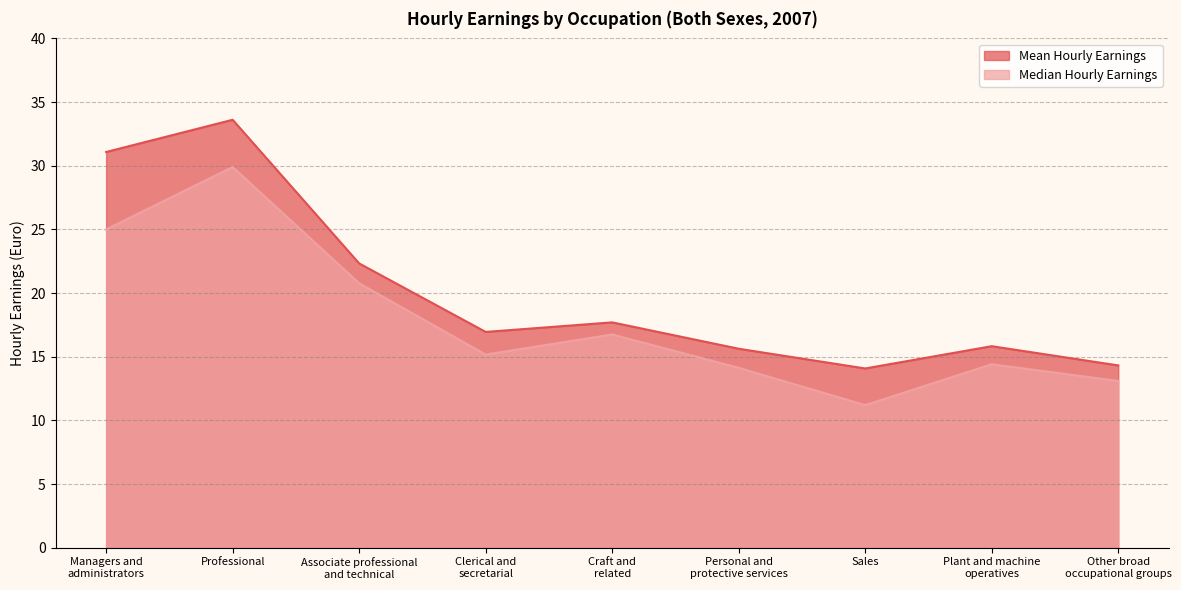

What is the difference between the second highest and second lowest values in the Median Hourly Earnings series?

11.9